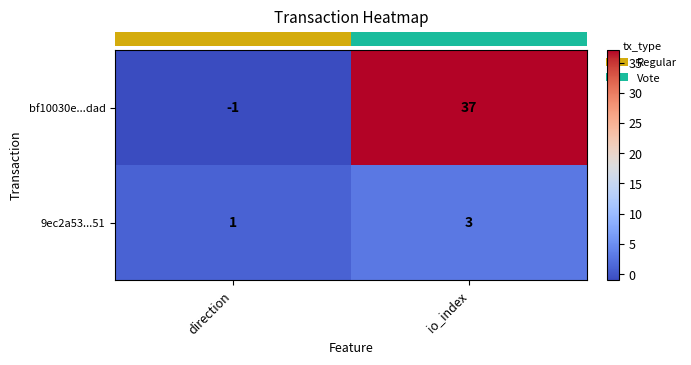

What is the greatest value displayed?

37